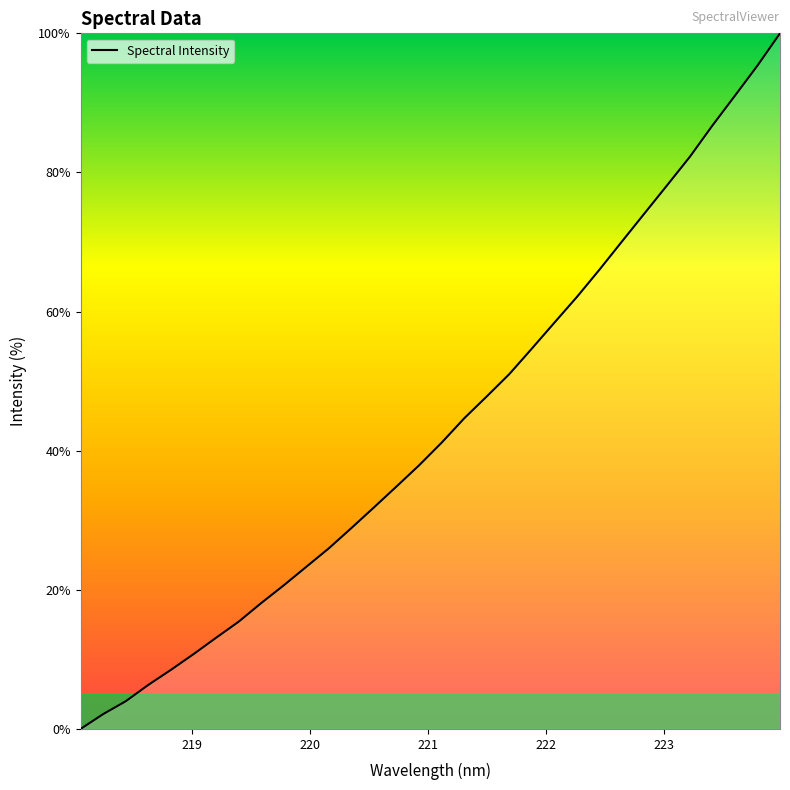

What is the difference between the maximum and minimum values?

100.0